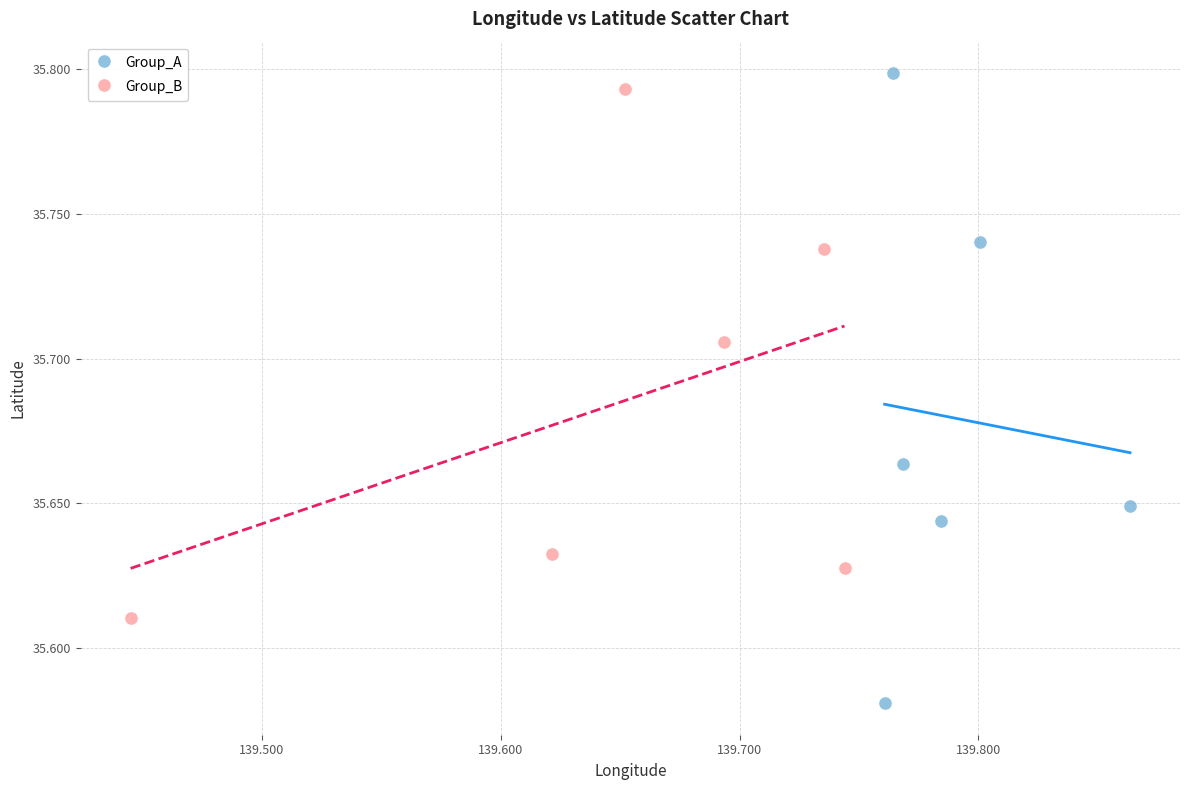

Which series has the largest Y range (max minus min)?

Group_A